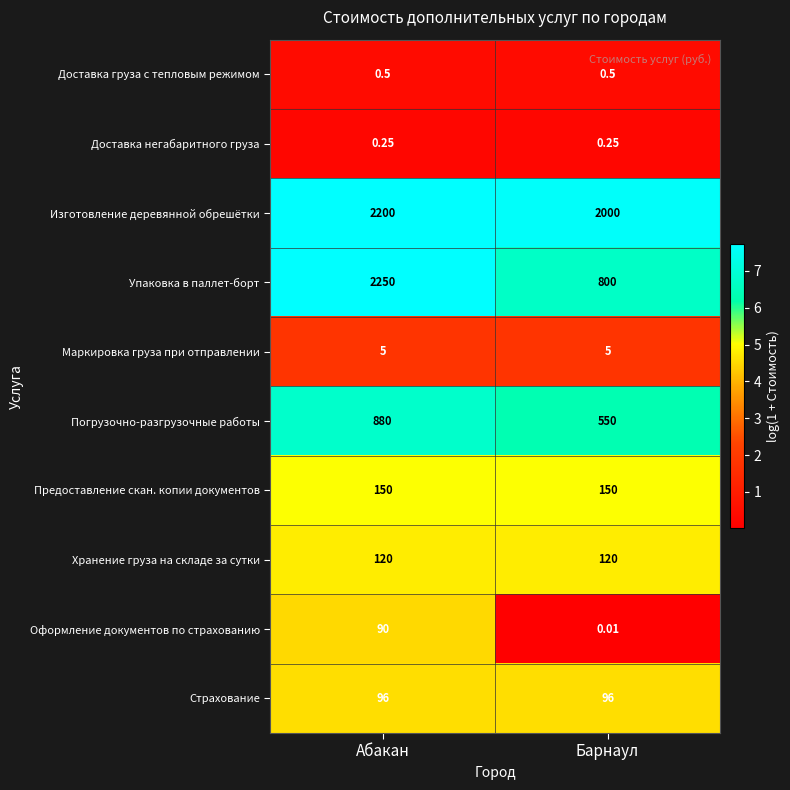

At how many categories does at least one series exceed 6?

2